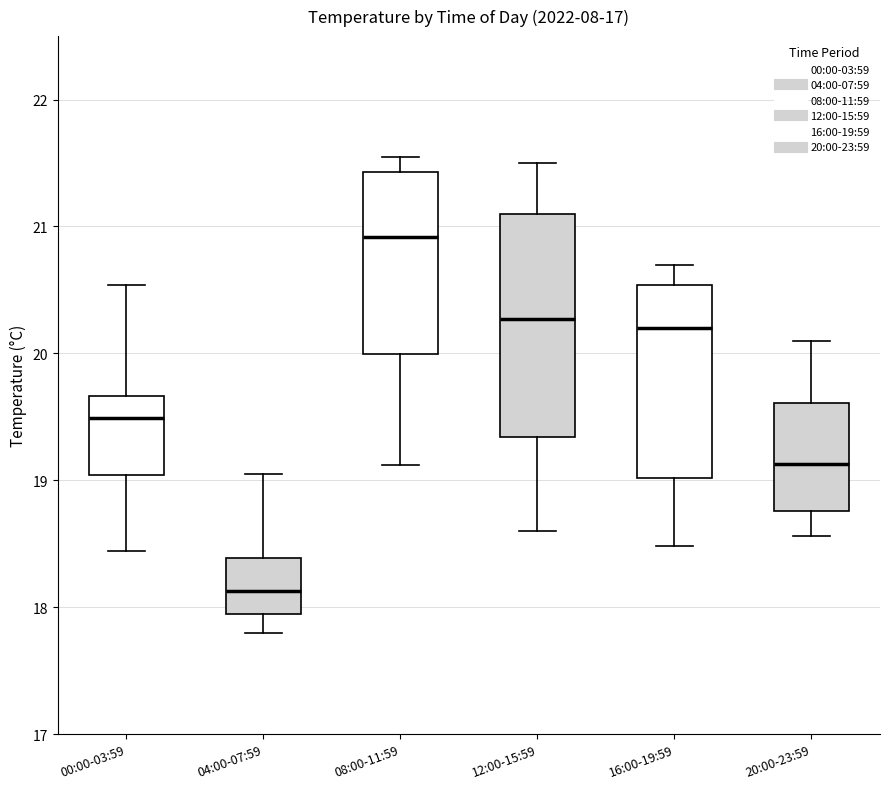

Which box's median line is the highest?

08:00-11:59